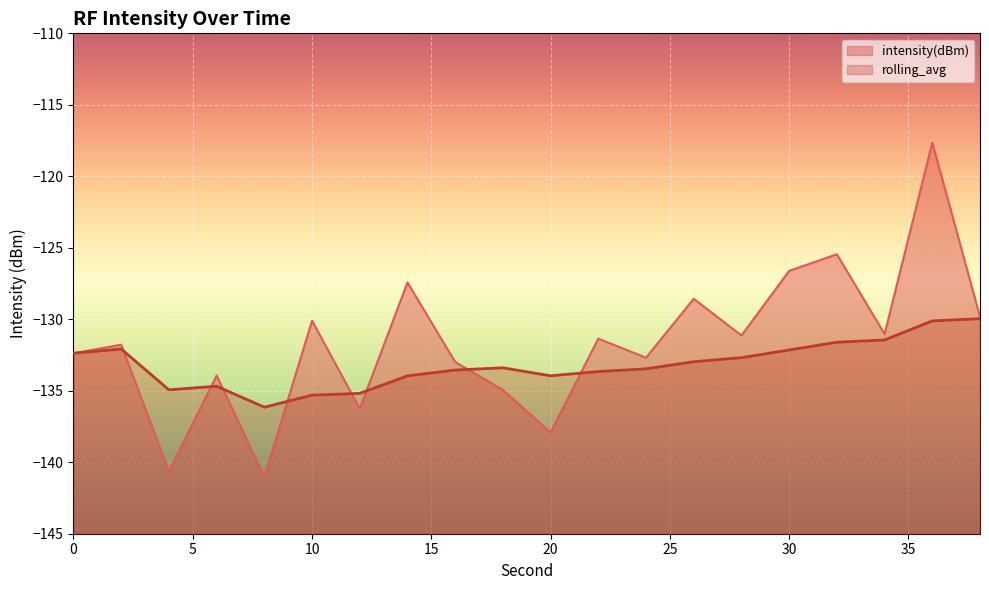

True or false: intensity(dBm) and rolling_avg cross at least once.

True